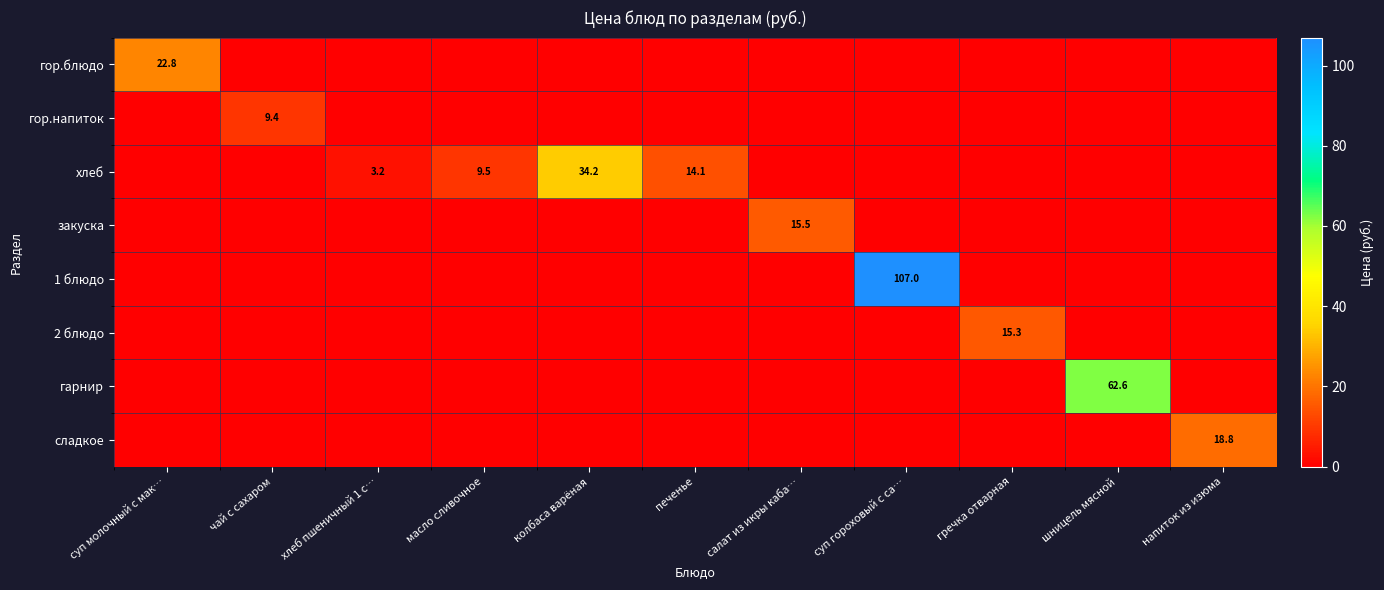

What is the total value across all series at хлеб пшеничный 1 с…?

3.2